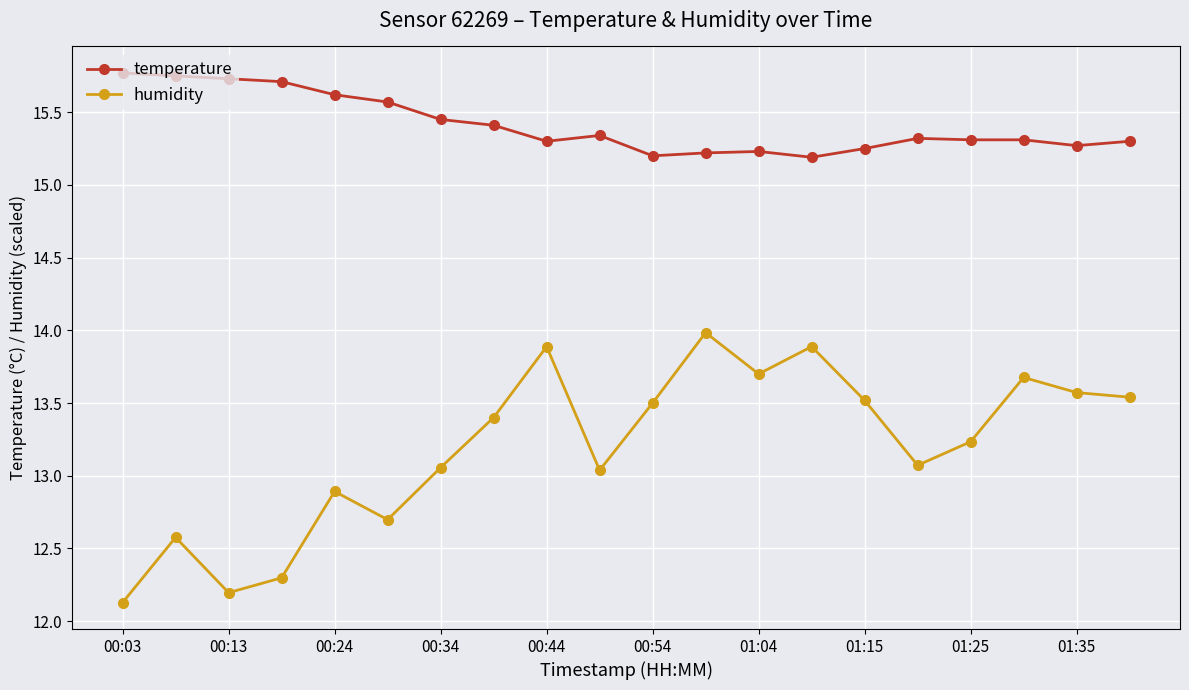

What is the difference between the maximum and minimum values in the humidity series?

1.9